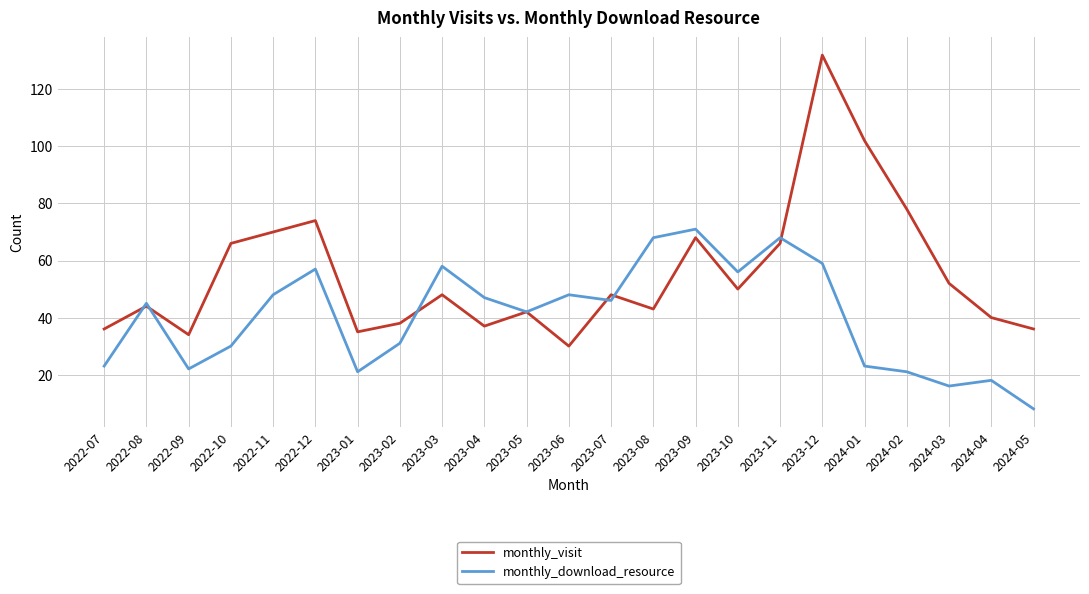

What value does the monthly_download_resource series have at 2022-10?

30